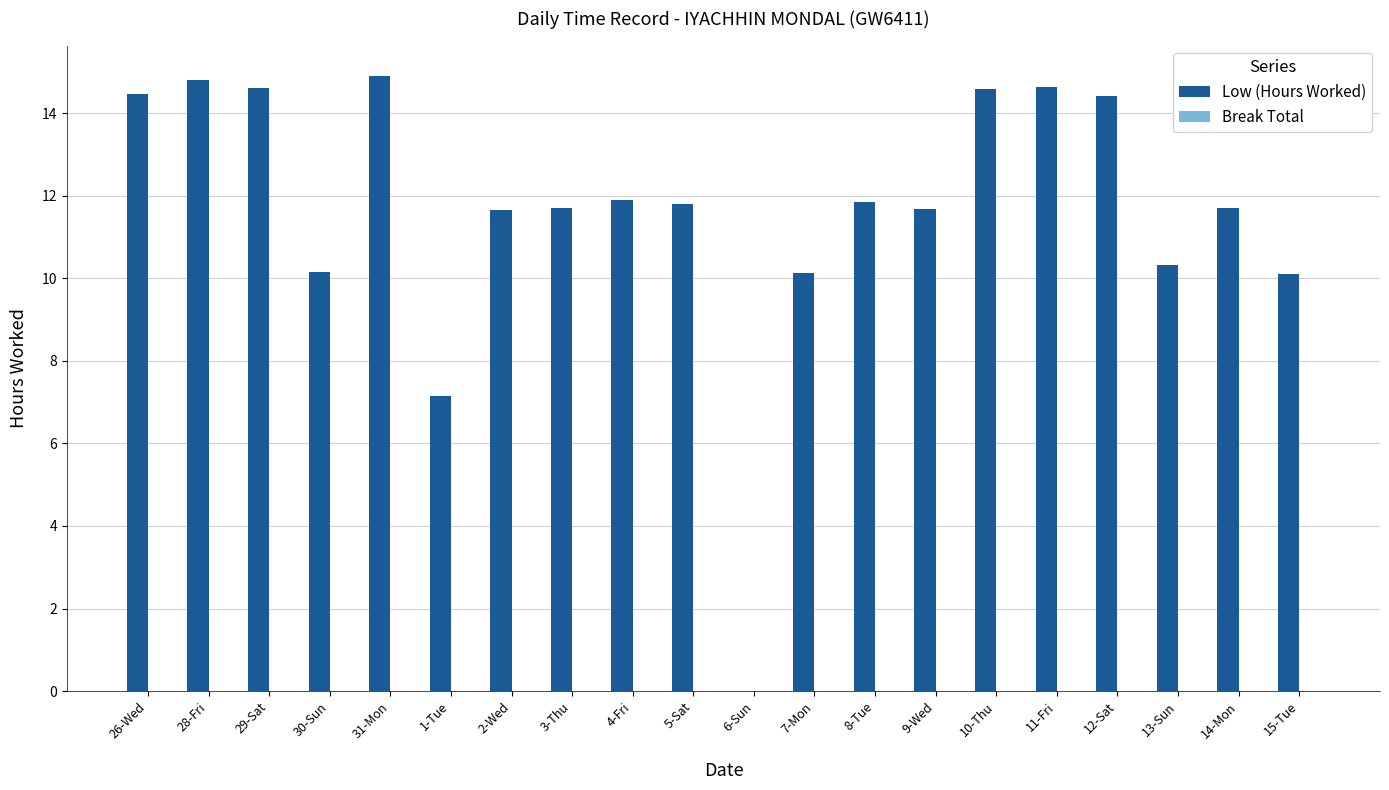

What is the maximum value shown in the chart?

14.9